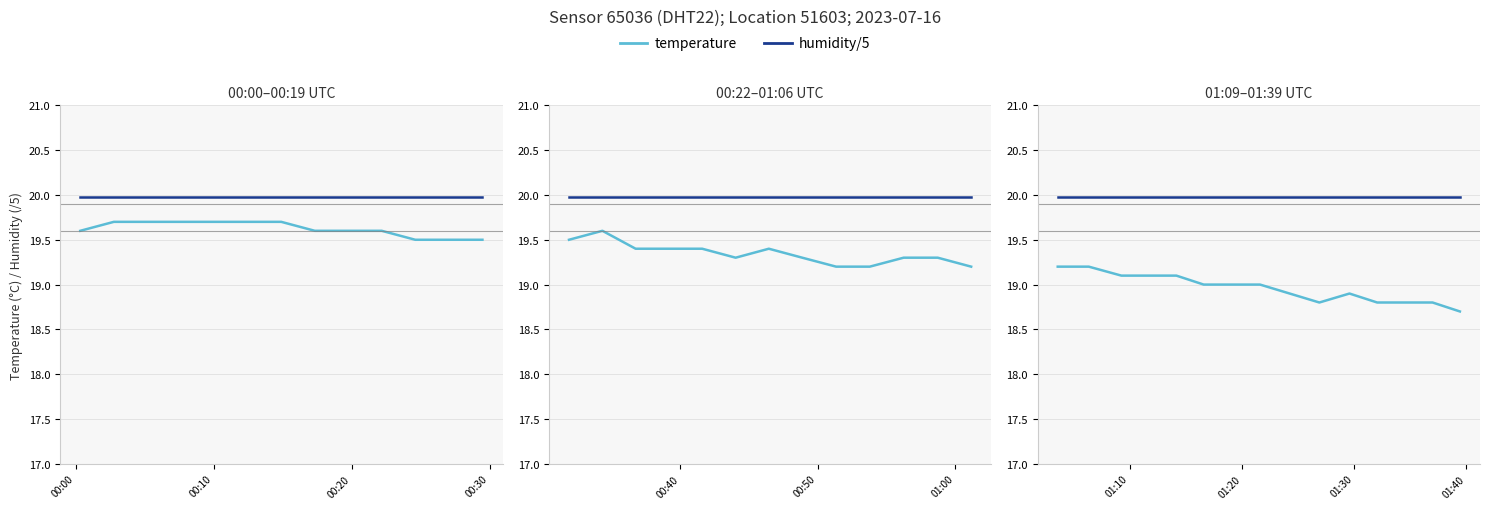

True or false: humidity/5 has a value of 31.2 at 00:00.

False